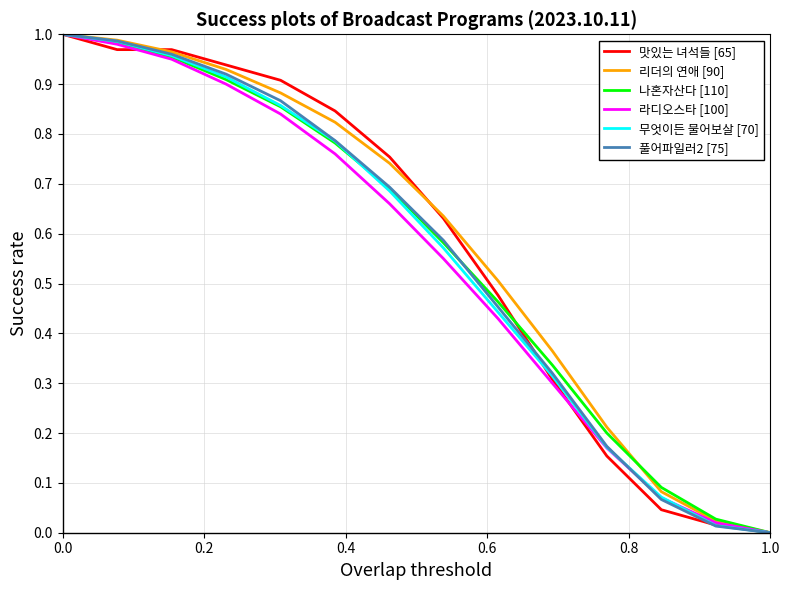

How many lines are shown in the chart?

6